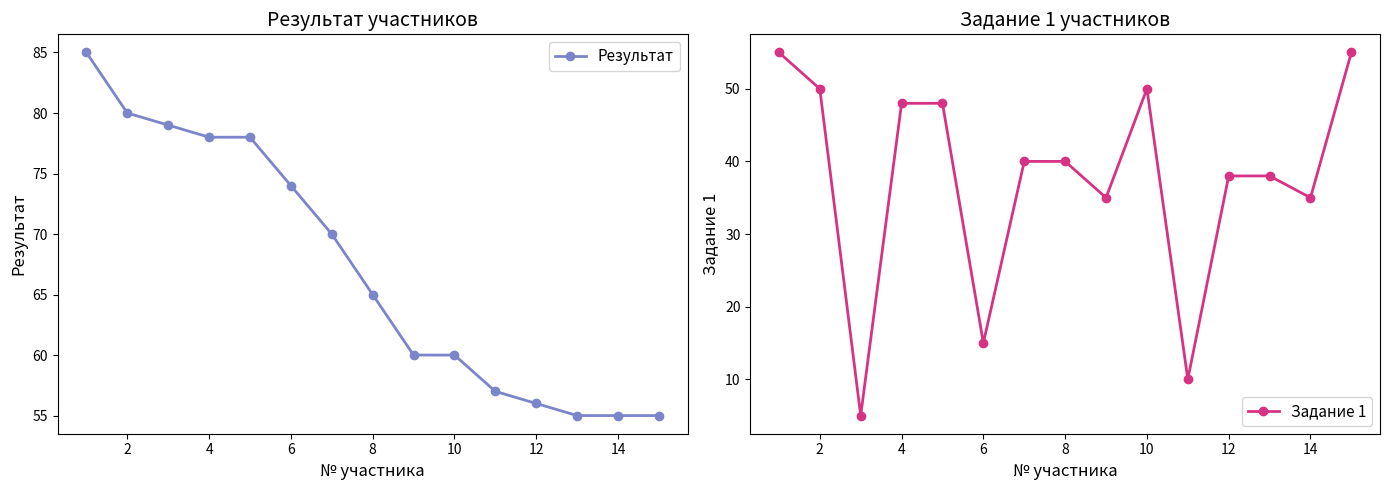

Reading right to left, list all the values displayed in this chart.

Результат: 55	55	55	56	57	60	60	65	70	74	78	78	79	80	85
Задание 1: 55	35	38	38	10	50	35	40	40	15	48	48	5	50	55